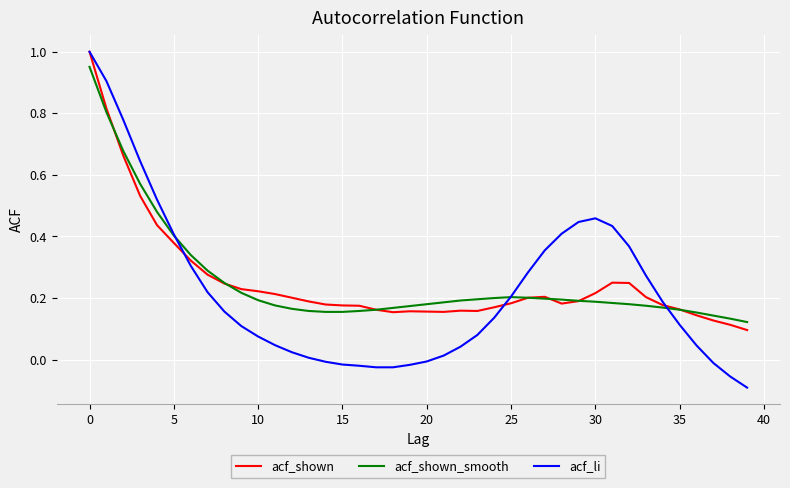

What are all the series names shown in the legend?

acf_shown, acf_shown_smooth, acf_li